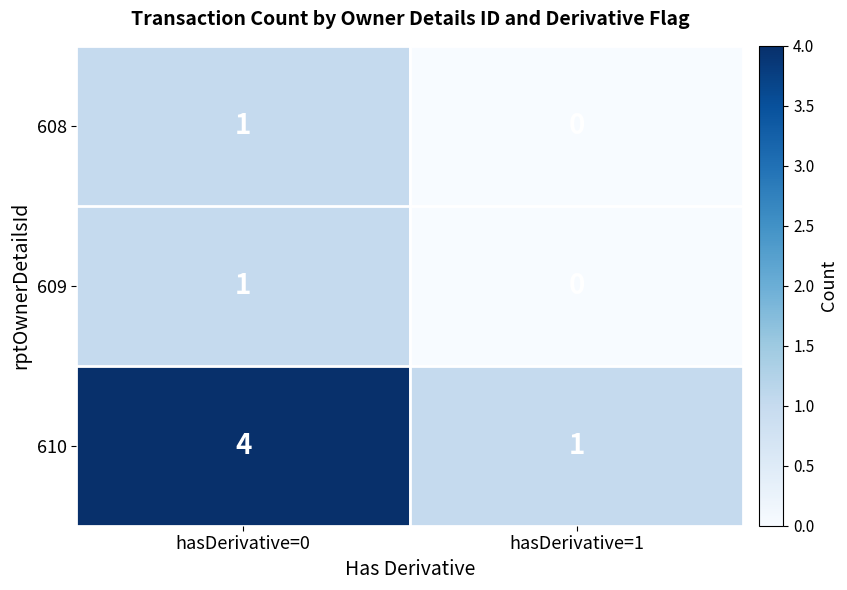

How many data points in 608 are less than 1?

1